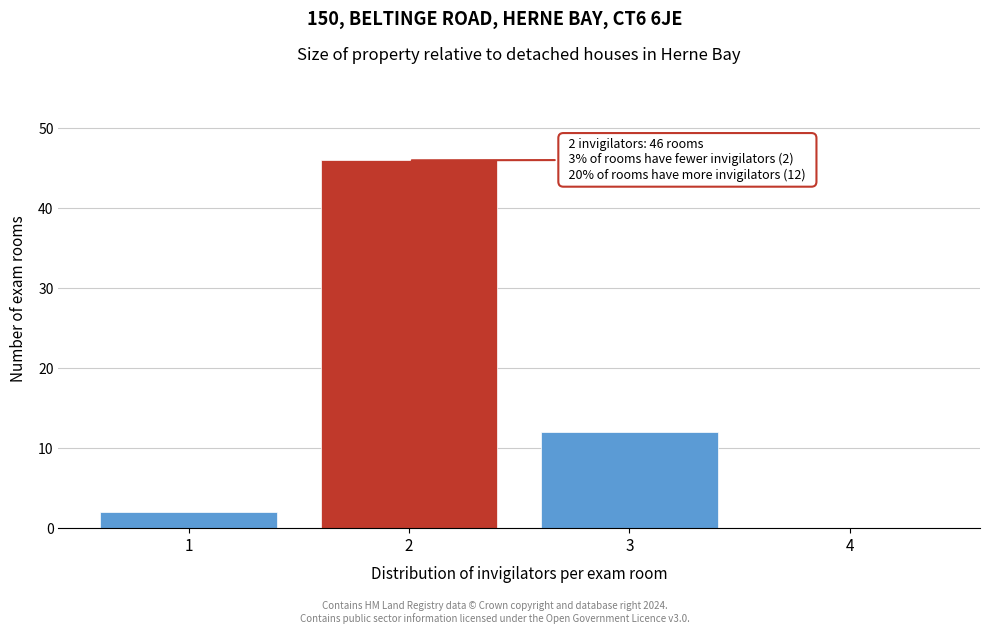

Reading left to right, extract all data points from this chart.

1=2	2=46	3=12	4=0